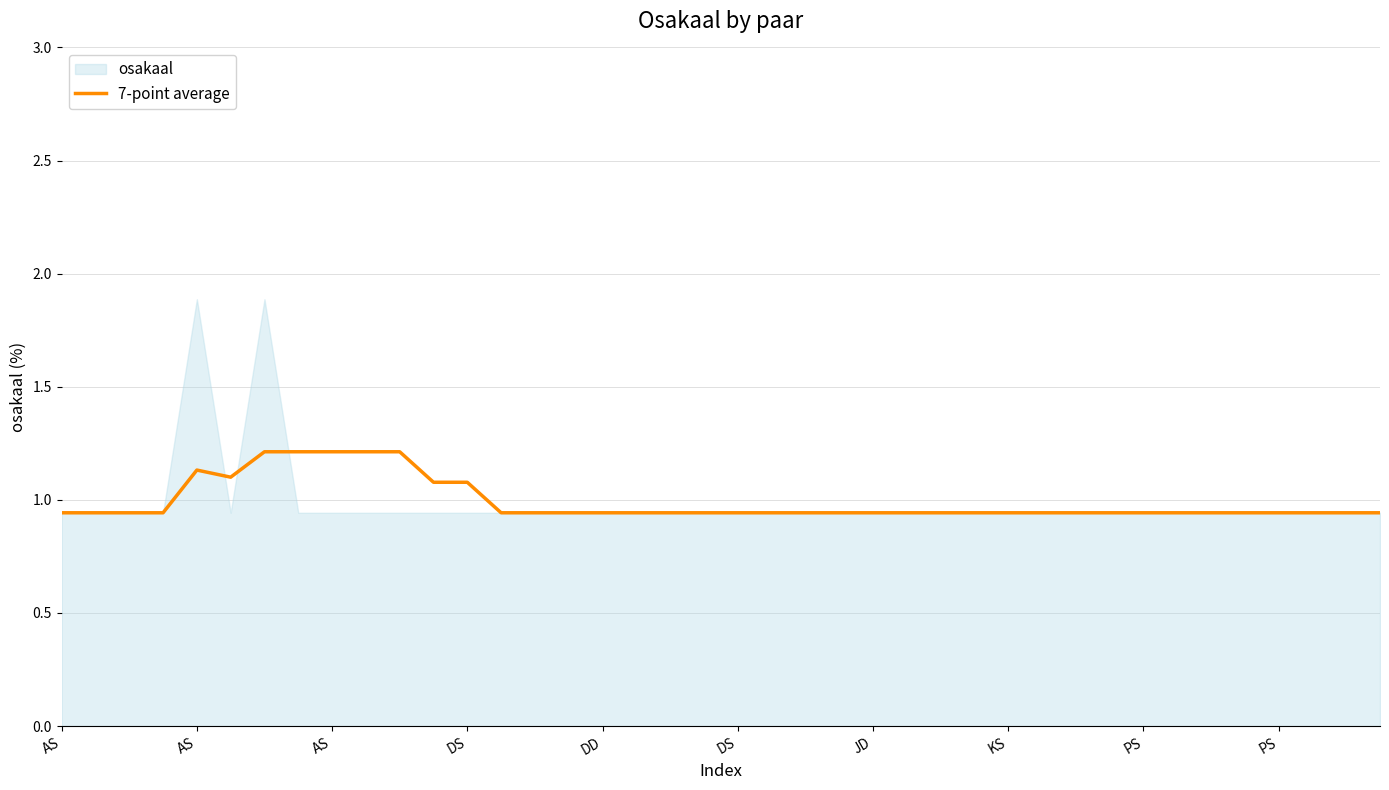

Between 14 and 11, which is larger?

11